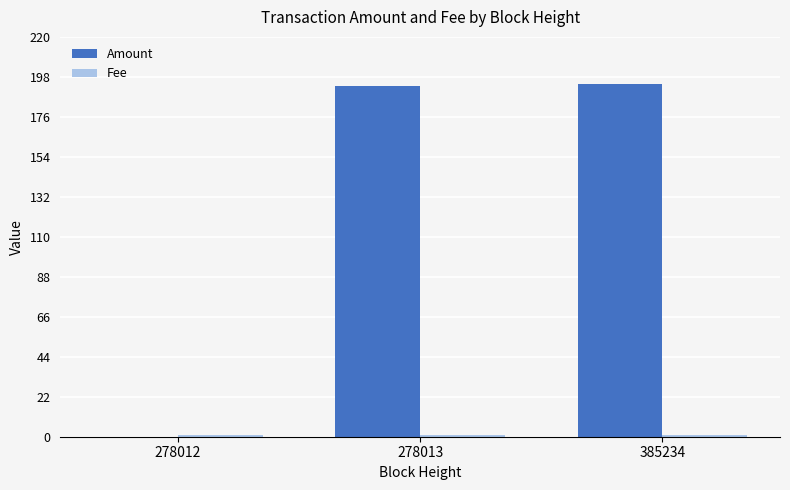

Is it true that Amount equals -98 at 278012?

False